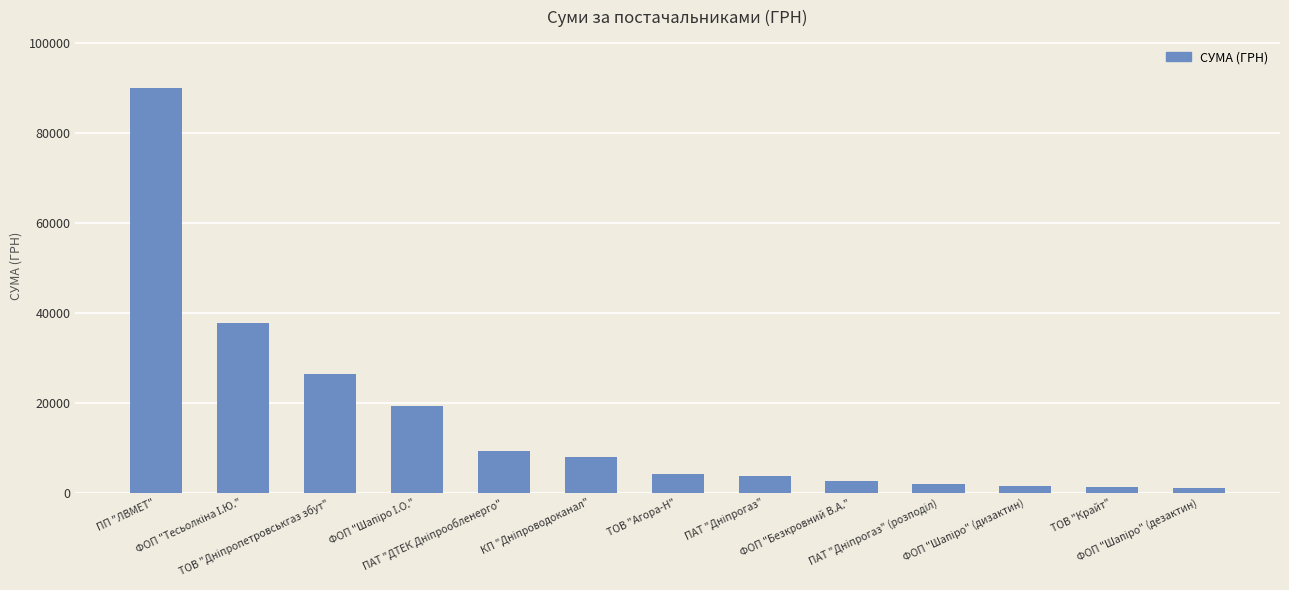

What is the average value?

15908.7